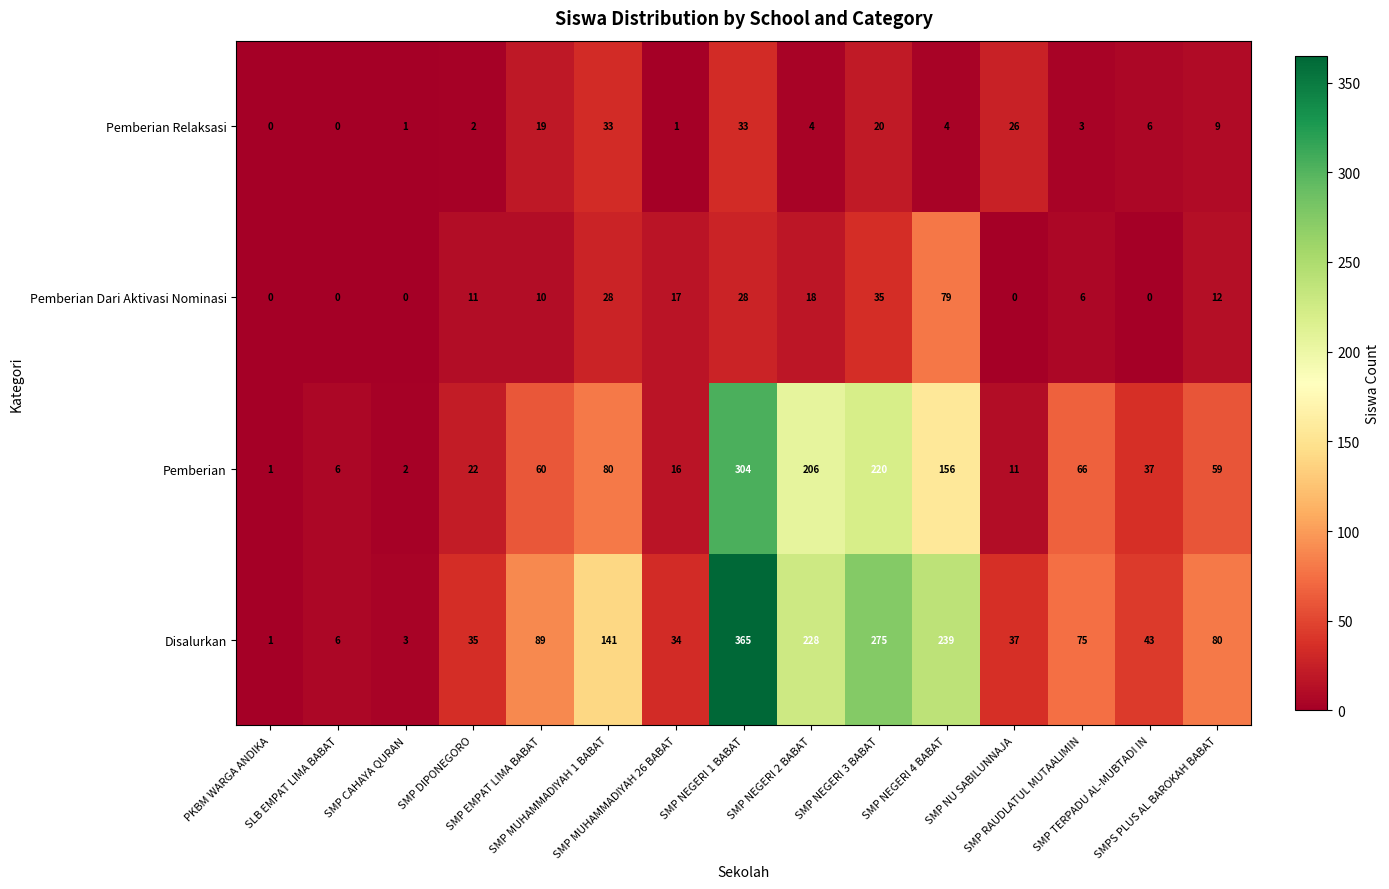

How many values in Pemberian Dari Aktivasi Nominasi are above zero?

10